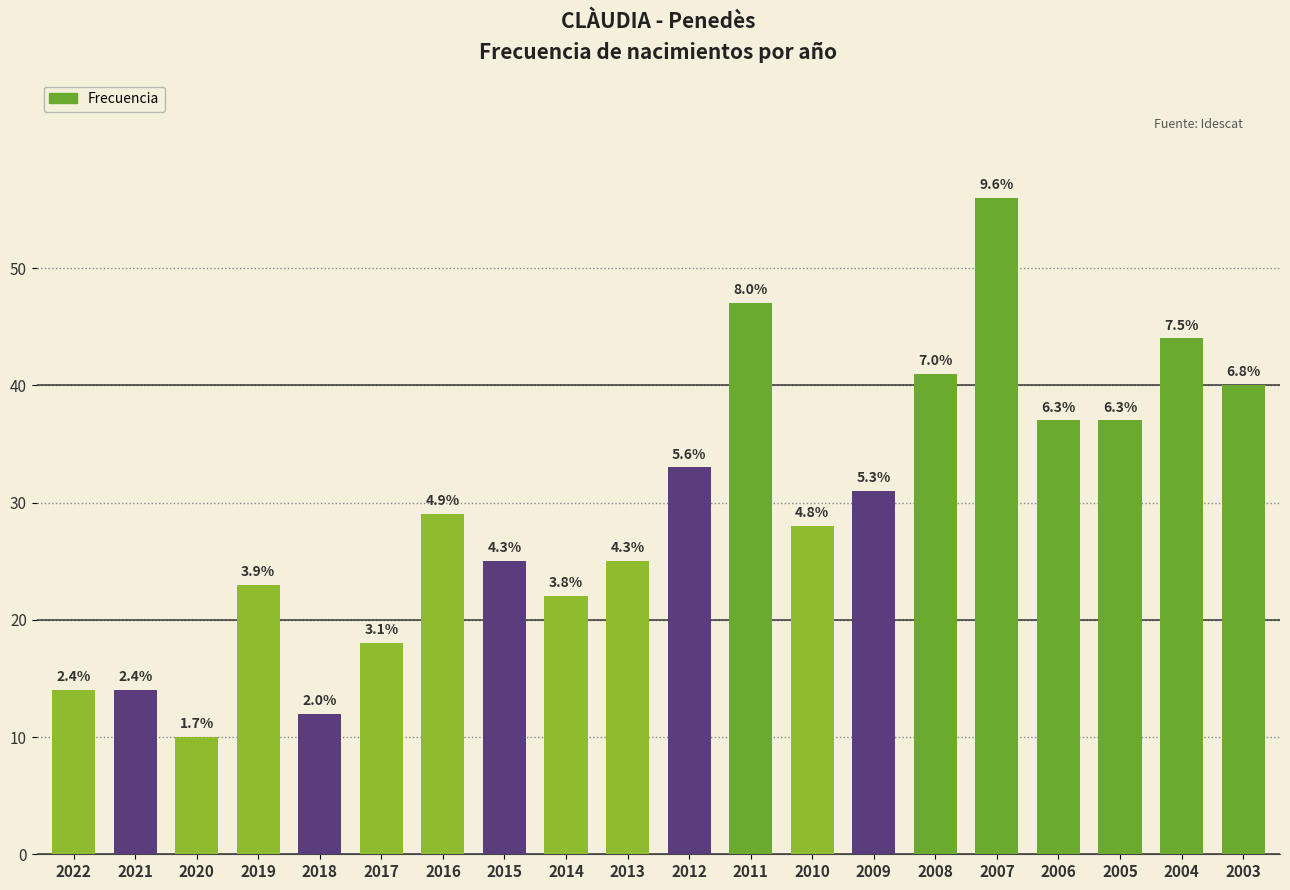

Reading right to left, list all the values displayed in this chart.

40	44	37	37	56	41	31	28	47	33	25	22	25	29	18	12	23	10	14	14